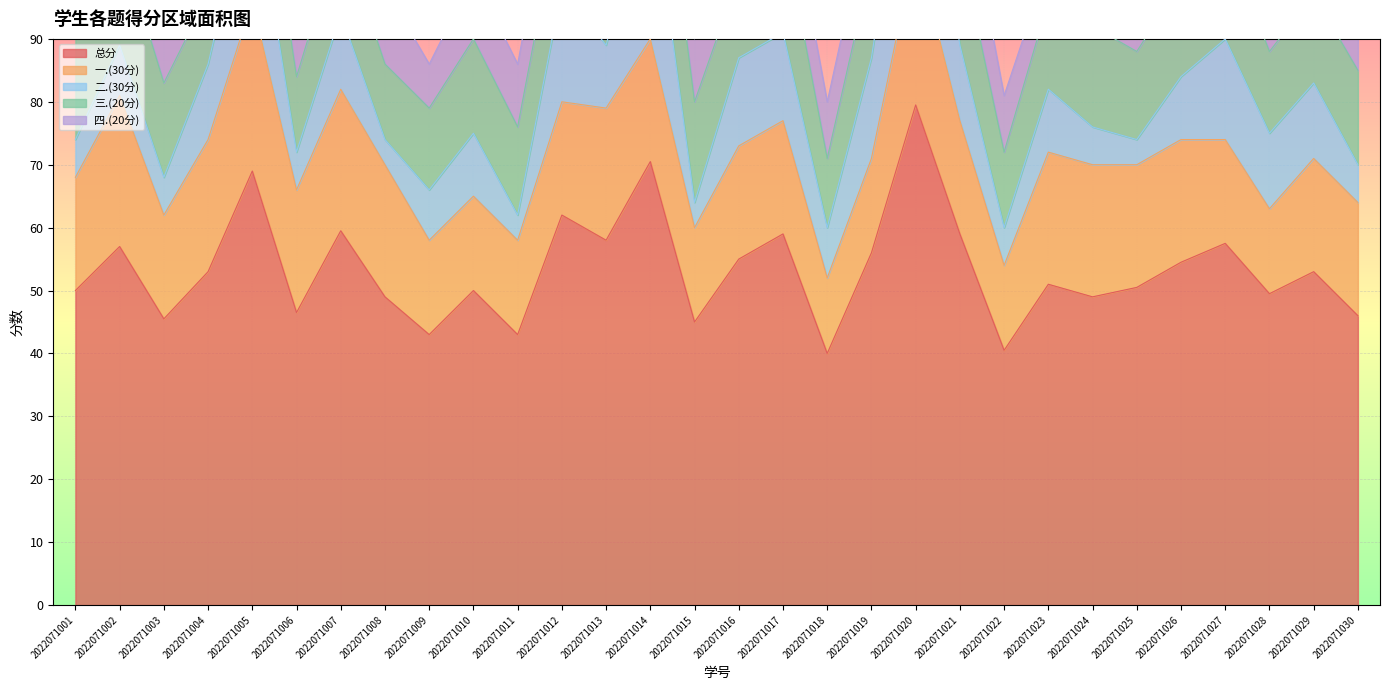

What is the sum of the 总分 values at 2022071024 and 2022071021?

108.0